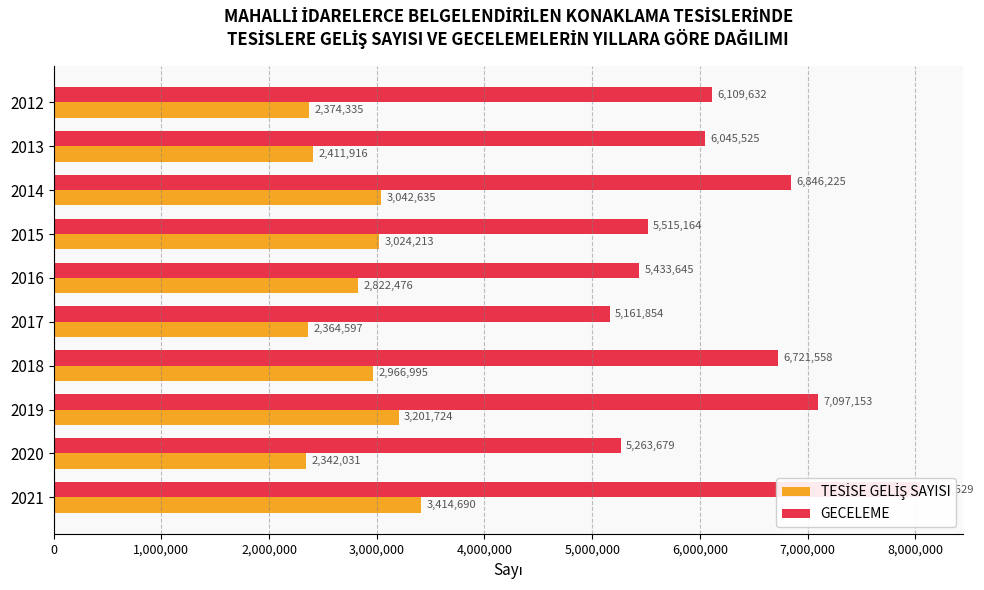

Which series has the widest spread of values?

GECELEME